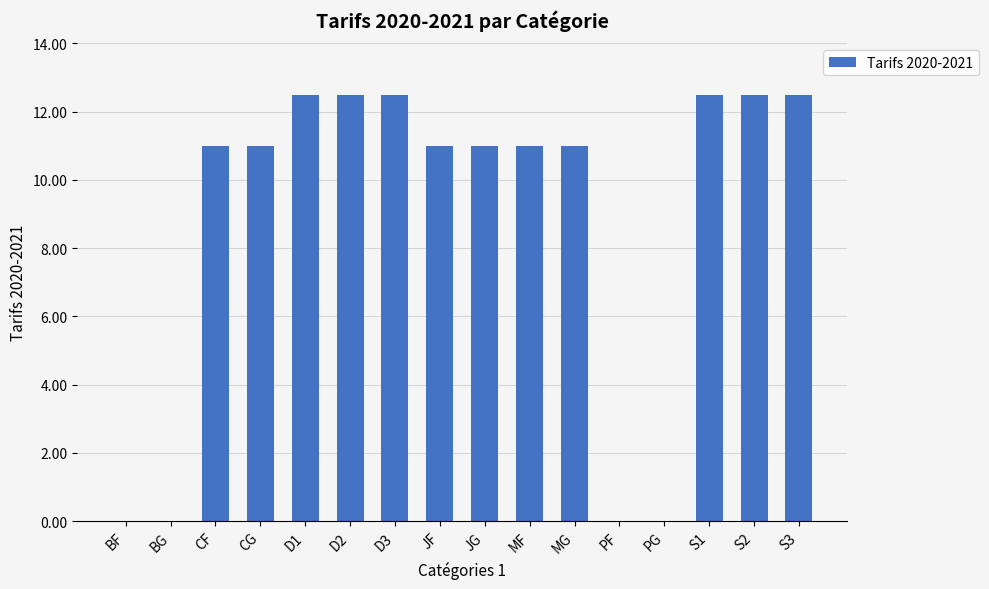

Read the value at MF.

11.0